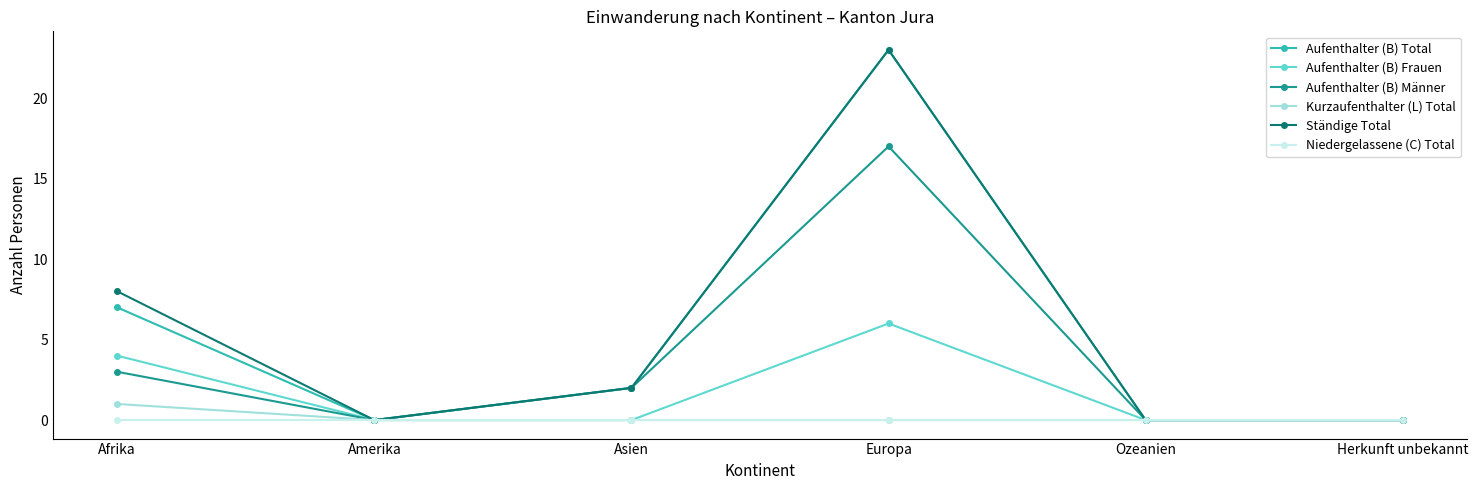

True or false: Aufenthalter (B) Männer has more than 2 interior local peaks.

False